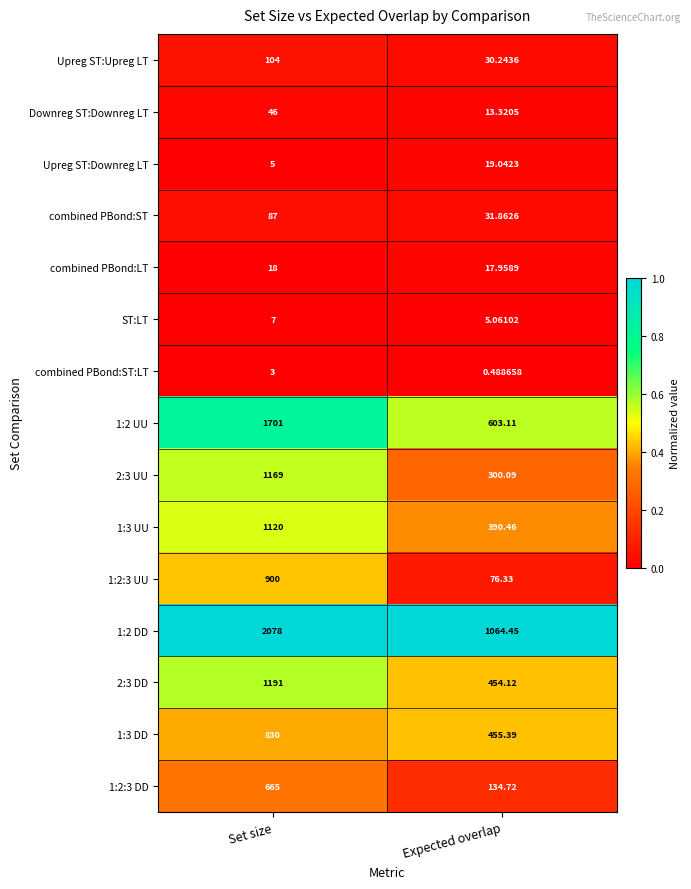

Is the value of 1:3 DD at Expected overlap greater than the value of combined PBond:ST:LT at Set size?

Yes